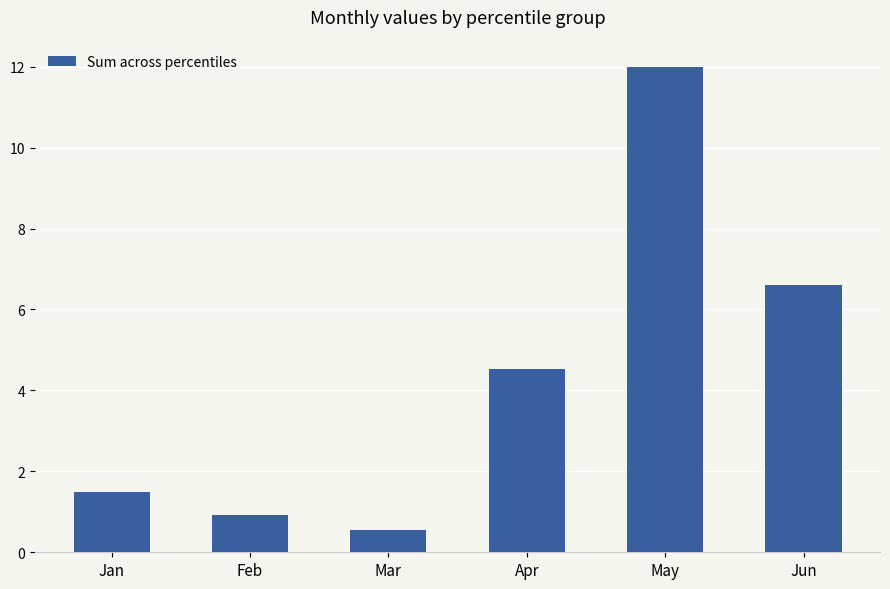

Reading left to right, list all the values displayed in this chart.

Jan=1.5	Feb=0.9	Mar=0.6	Apr=4.5	May=12.0	Jun=6.6